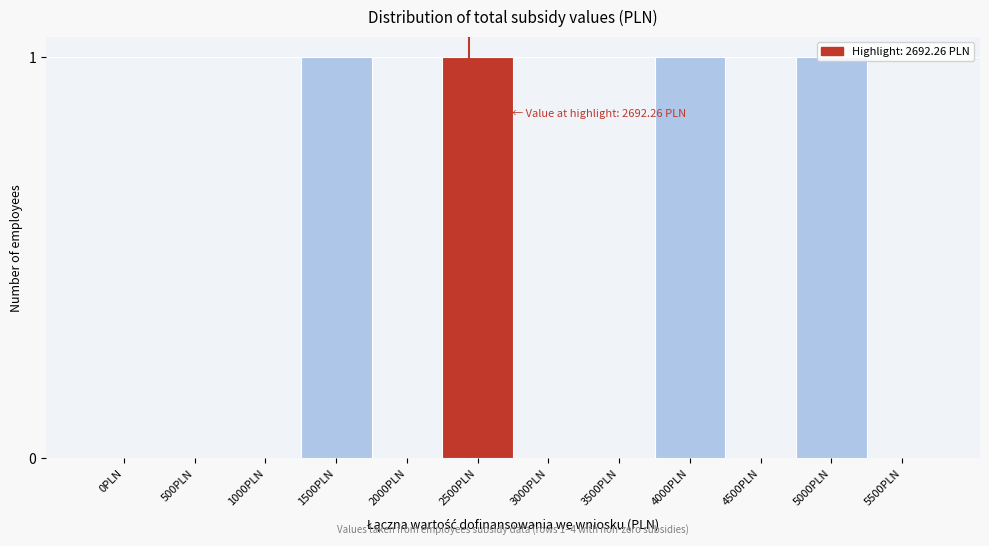

What is the sum of all values?

4